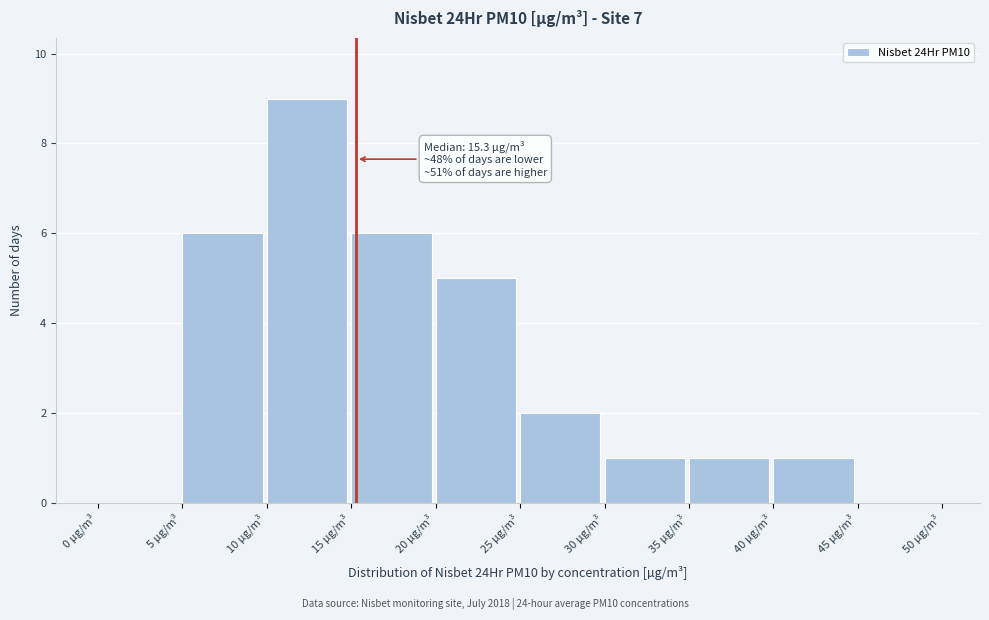

Over which range of the x-axis is the bar tallest?

10 to 15